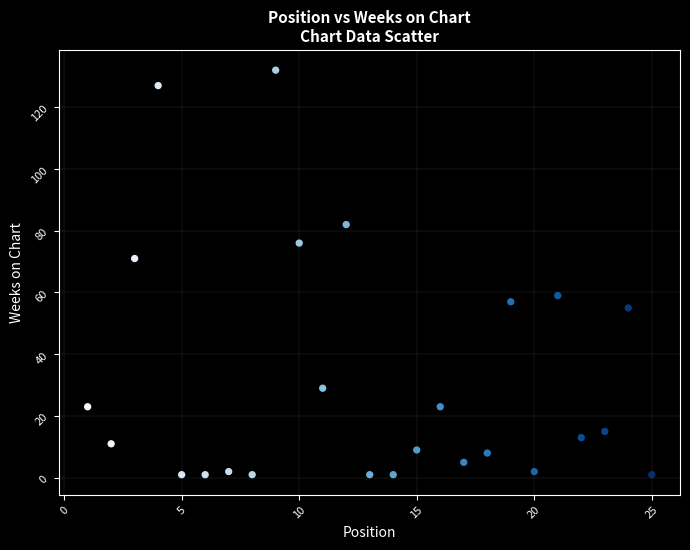

What is the range of X values (max minus min)?

24